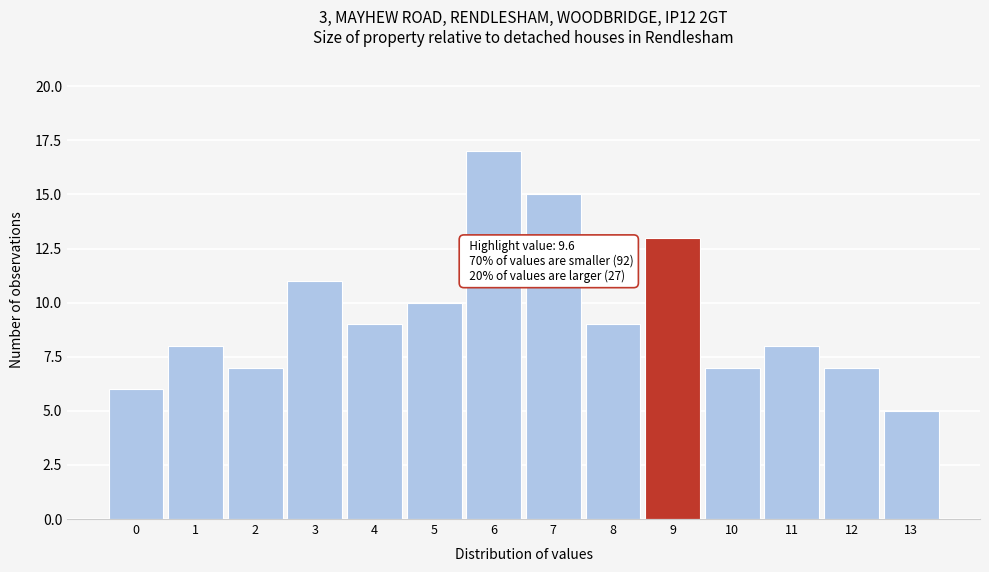

Reading left to right, list all the values displayed in this chart.

6	8	7	11	9	10	17	15	9	13	7	8	7	5